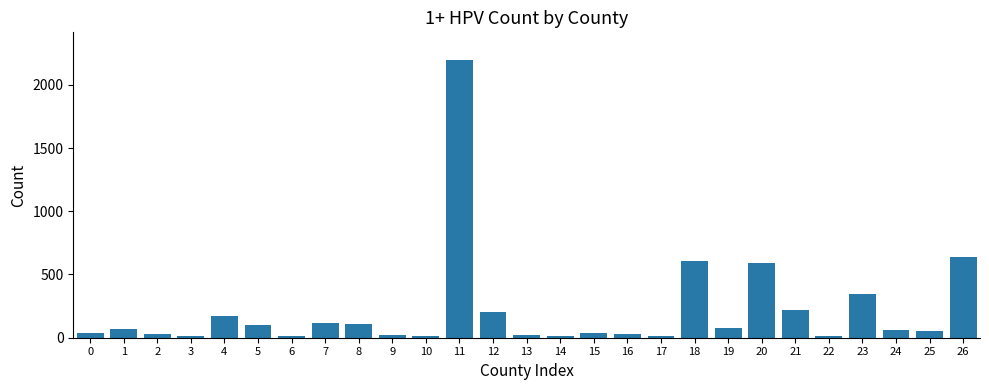

Which category has the highest value across all series?

11